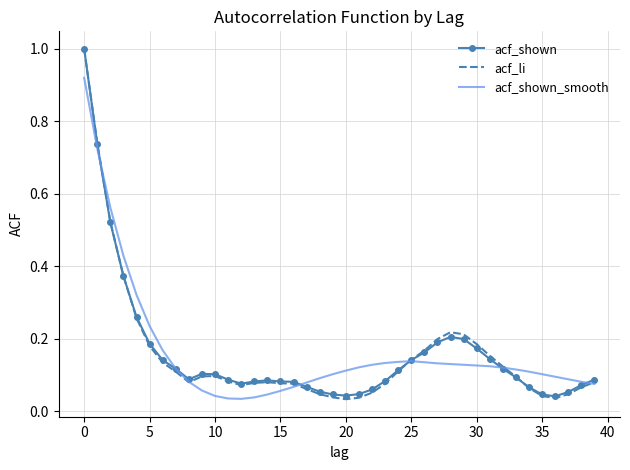

What is the maximum value for acf_li?

1.0